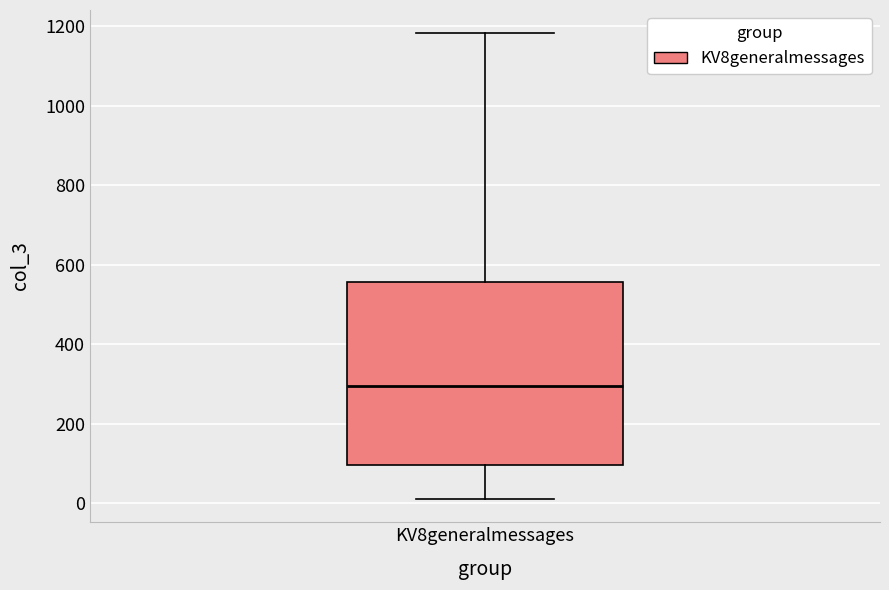

Read this box plot against the y-axis: the position of the median line, the range covered by the box, and the ends of both whiskers. The values are not printed on the chart, so give them approximately, as read against the axis.

median 300, box 100 to 560, whiskers 20 to 1180